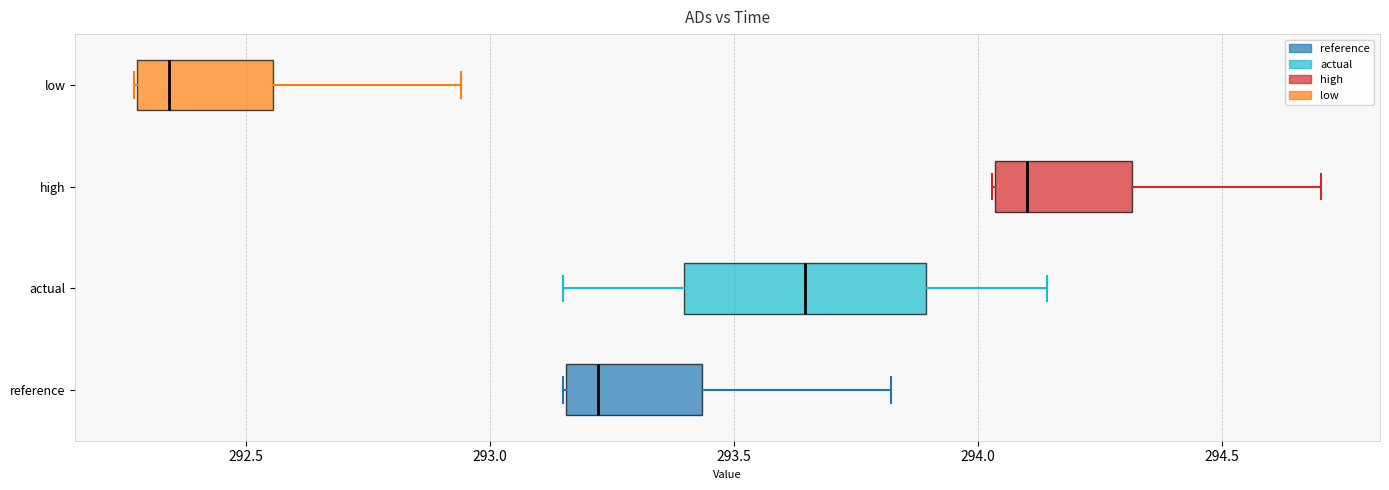

Which box has the furthest to the left median line?

low